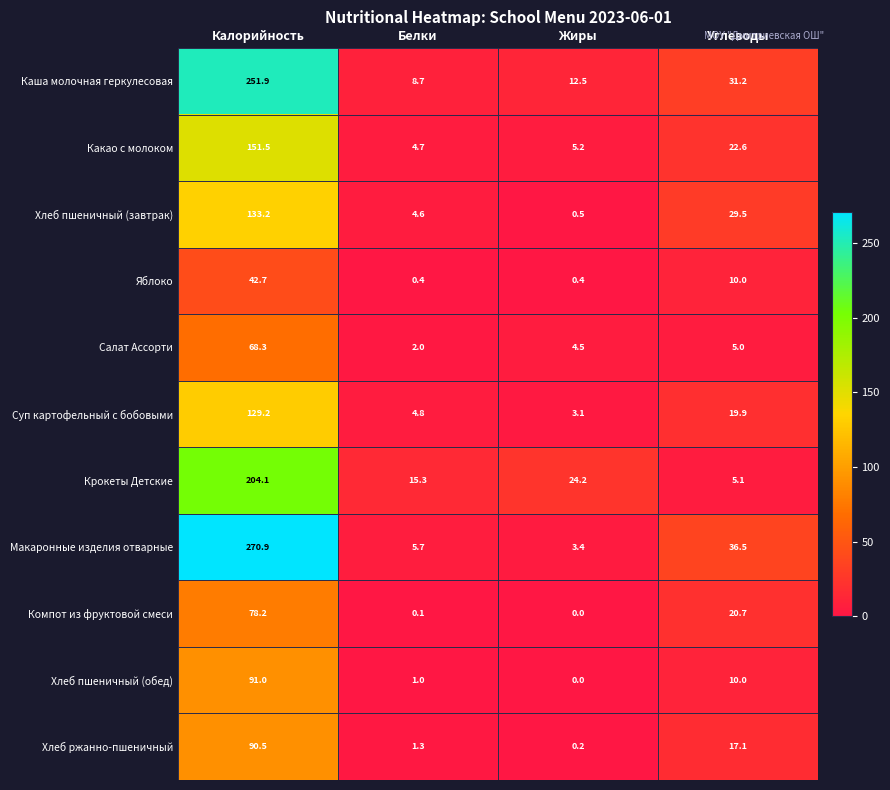

How many categories are shown in the chart?

4